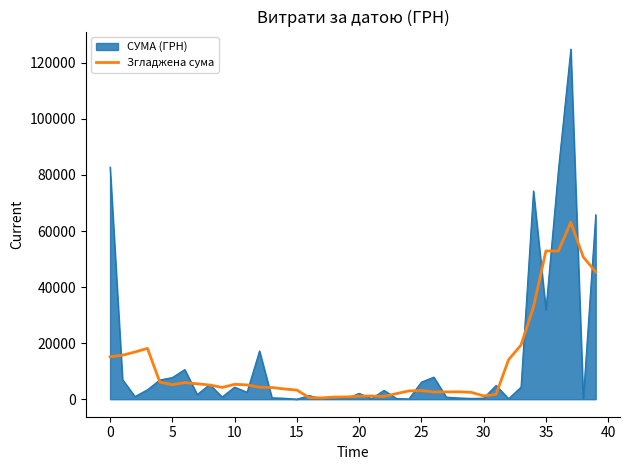

Rank the series by their maximum value, from lowest to highest.

Згладжена сума, СУМА (ГРН)